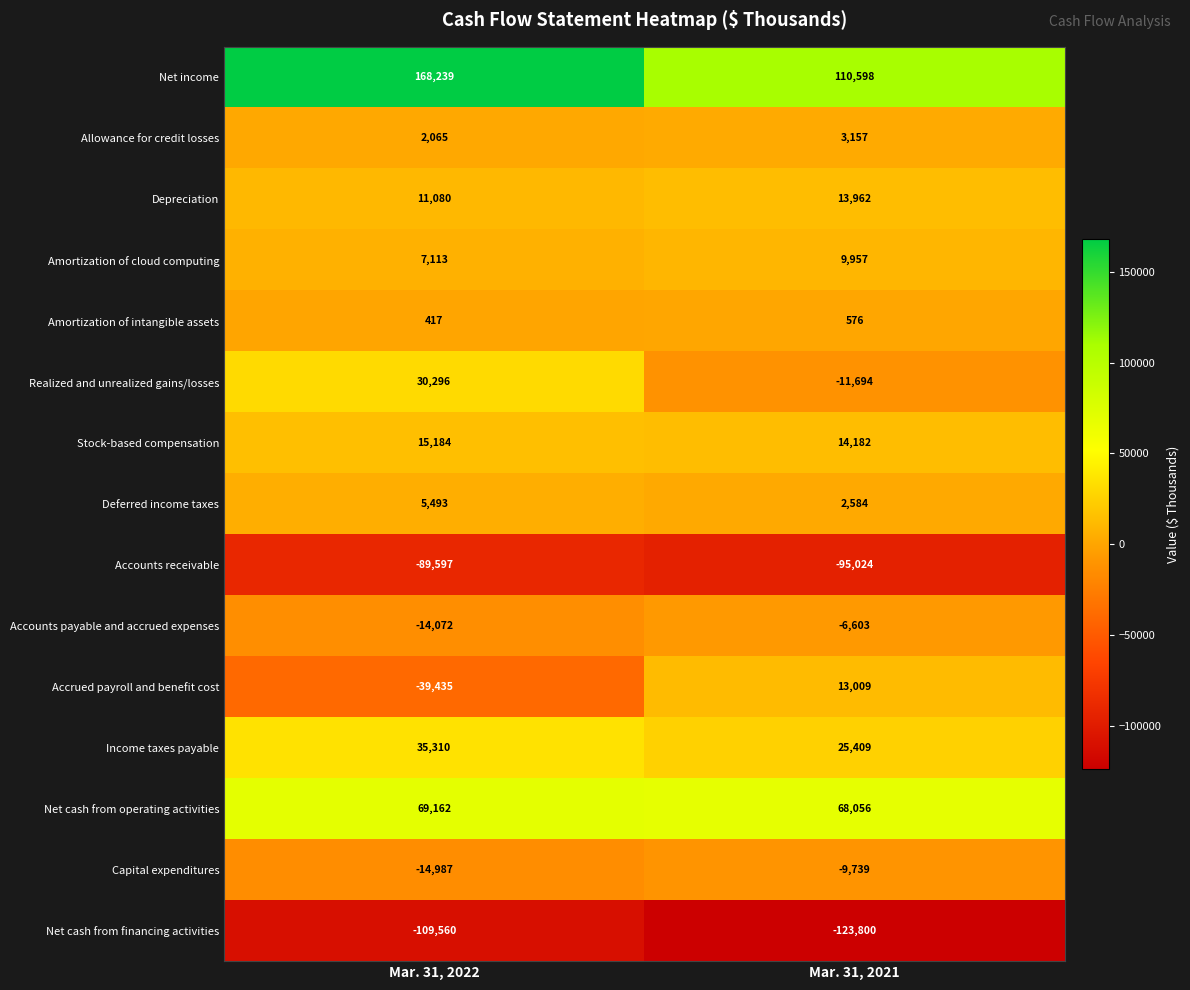

Which series changed the most between Mar. 31, 2022 and Mar. 31, 2021?

Net income